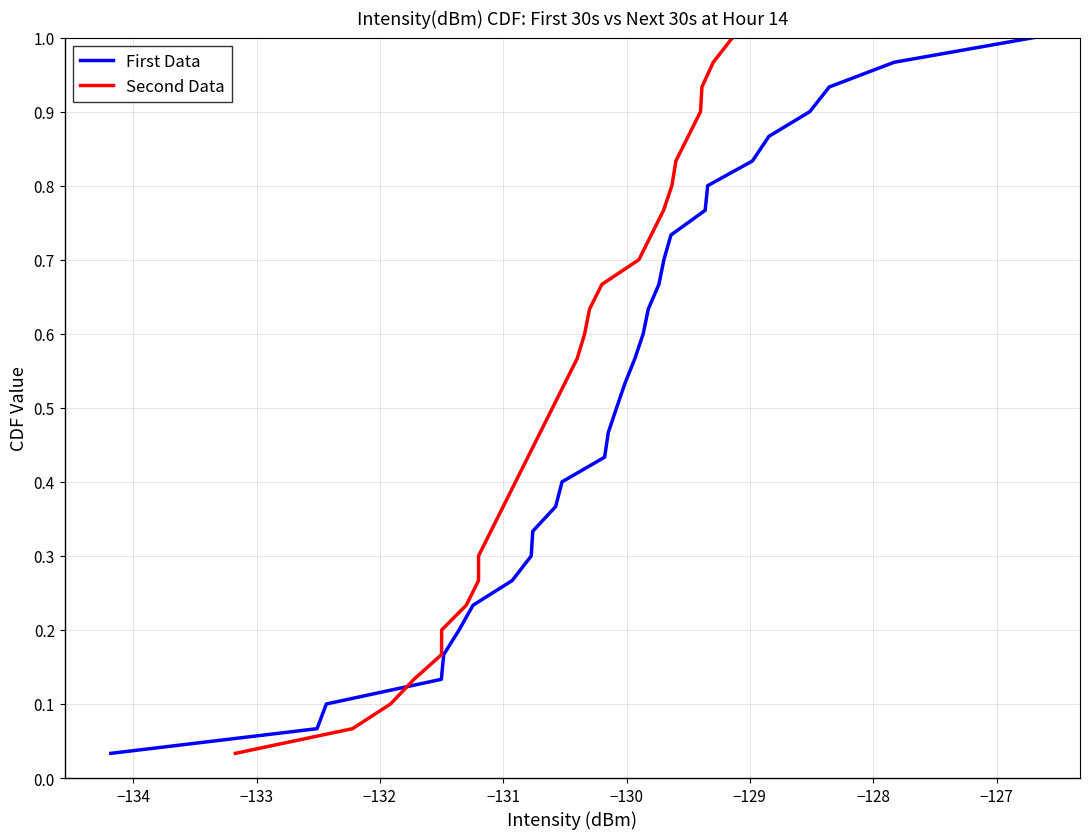

What is the value of the Second Data point at the 26th from the left?

0.9